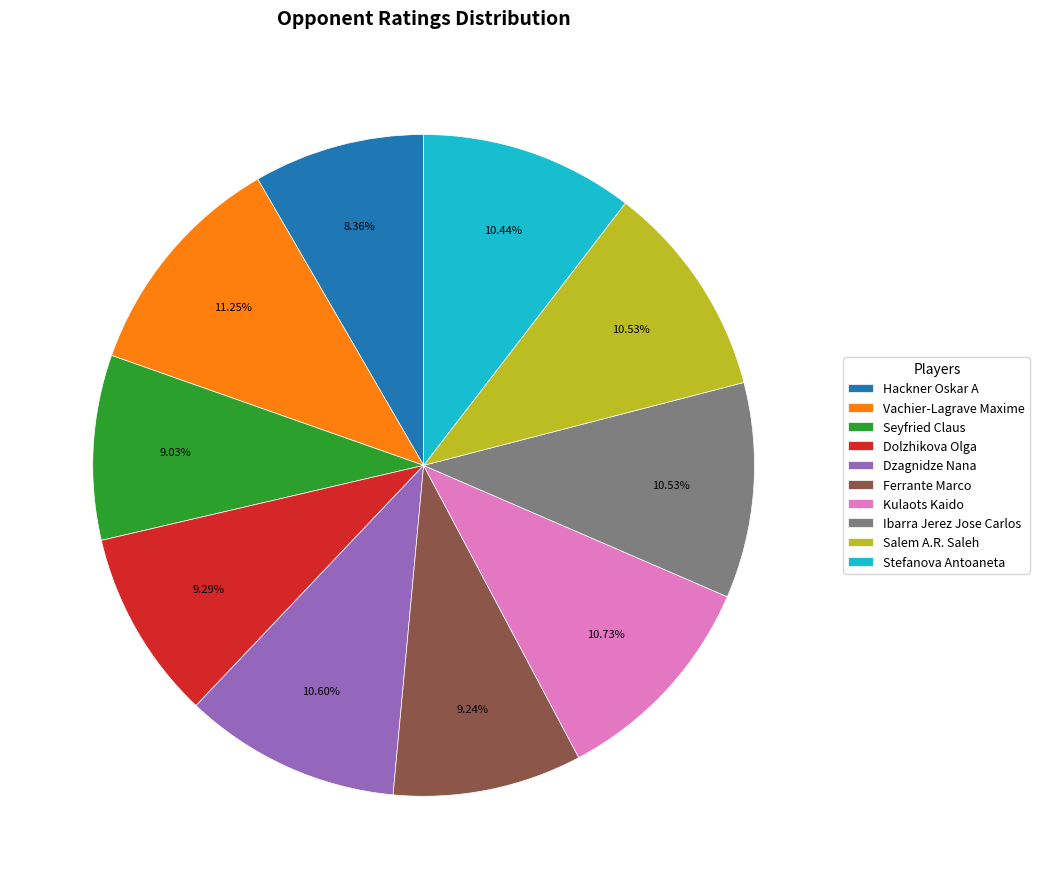

To the nearest percent, what percentage of the pie is Hackner Oskar A?

8%